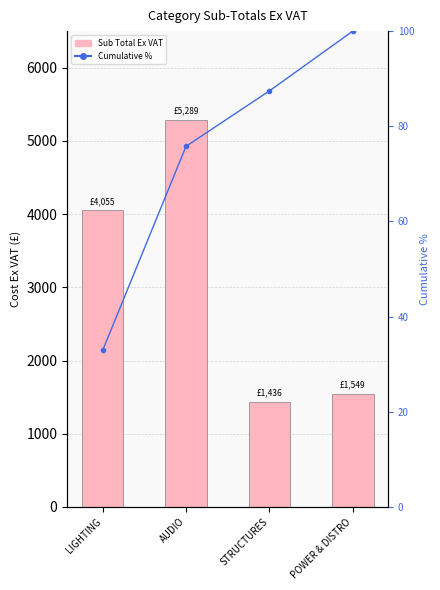

What is the minimum value shown in the chart?

32.9